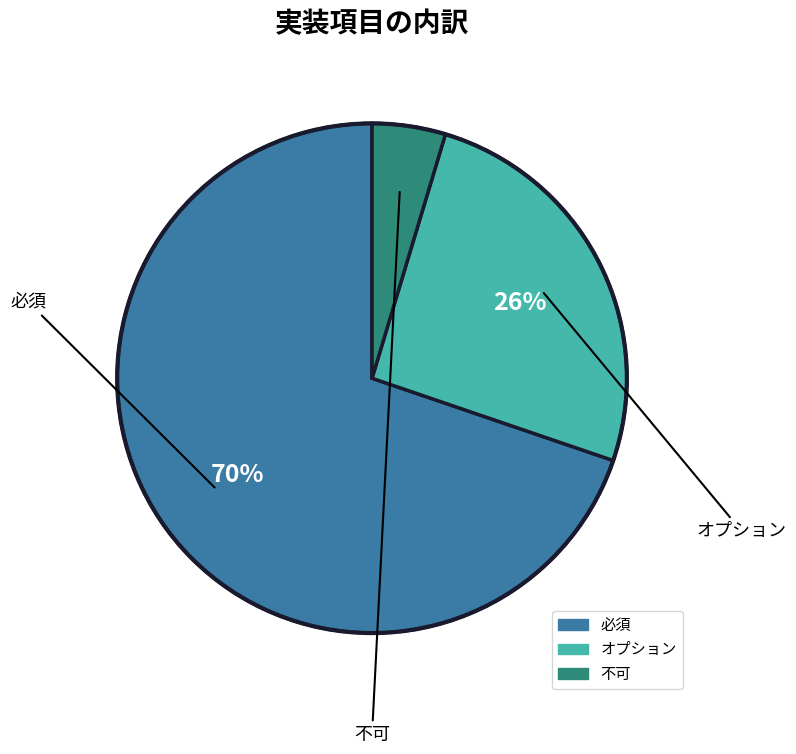

Between 必須 and オプション, which is larger?

必須